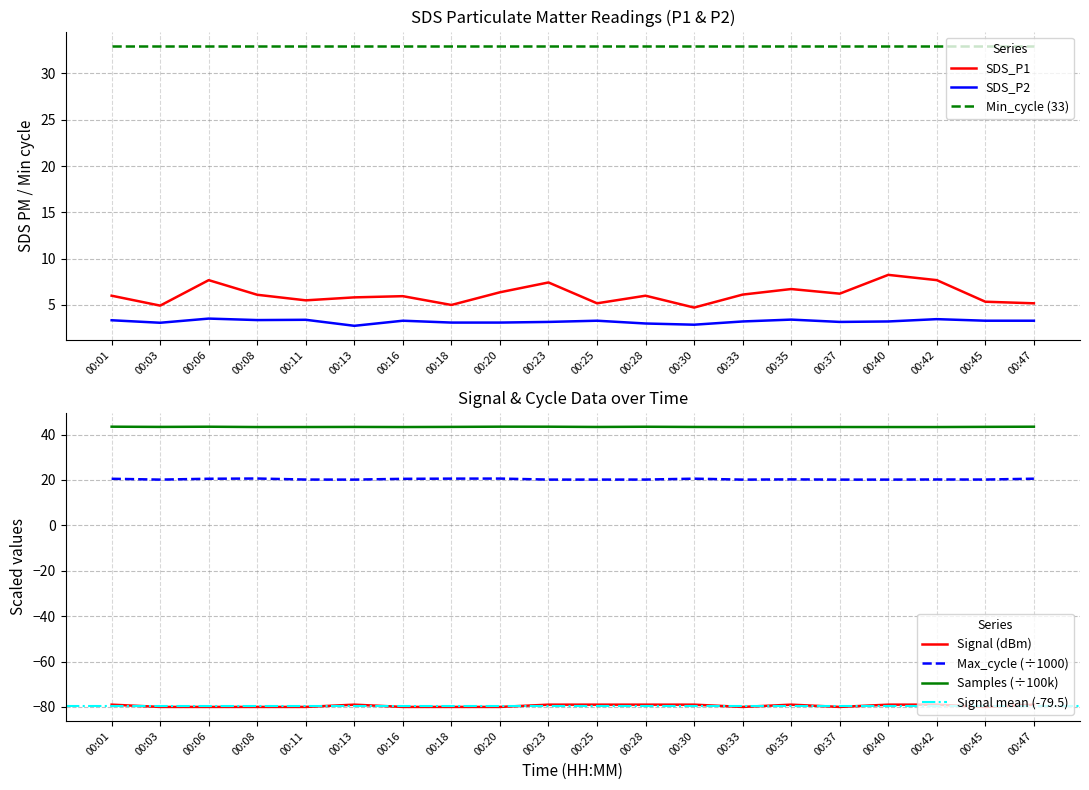

Which has a higher value, 00:35 or 00:30?

00:35